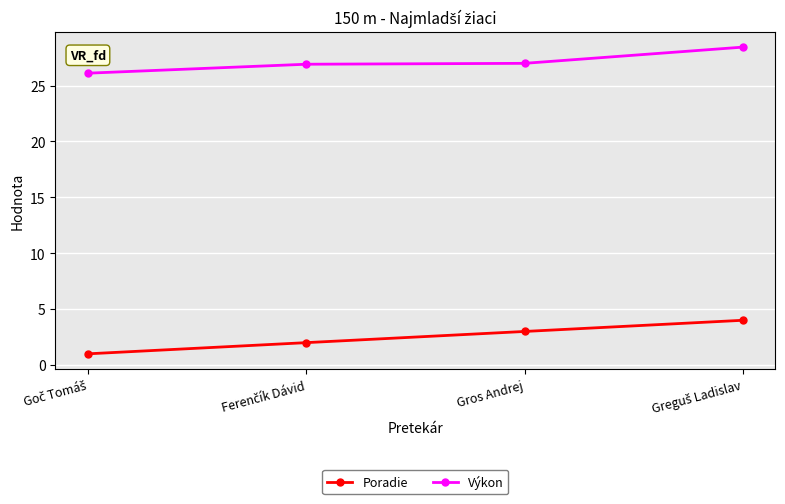

Which series has the largest total across all categories?

Výkon